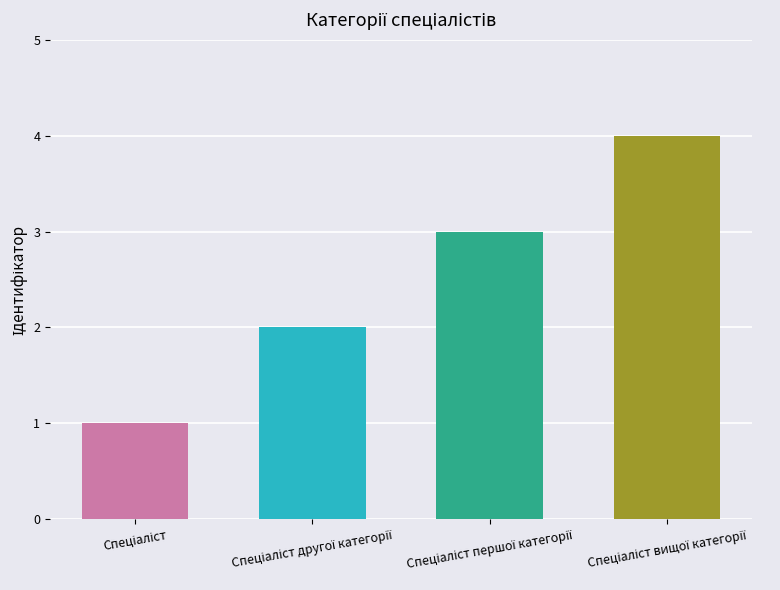

What is the sum of all values?

10